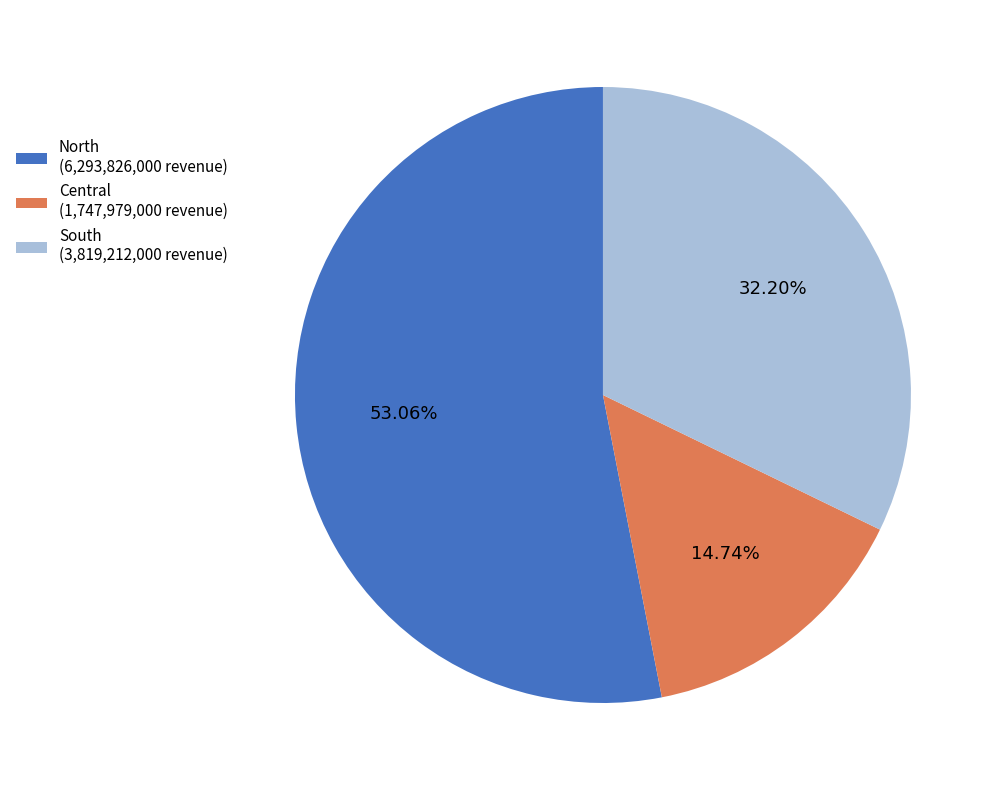

Approximately how many times larger is the value at Central (1,747,979,000 revenue) compared to South (3,819,212,000 revenue)?

0.5